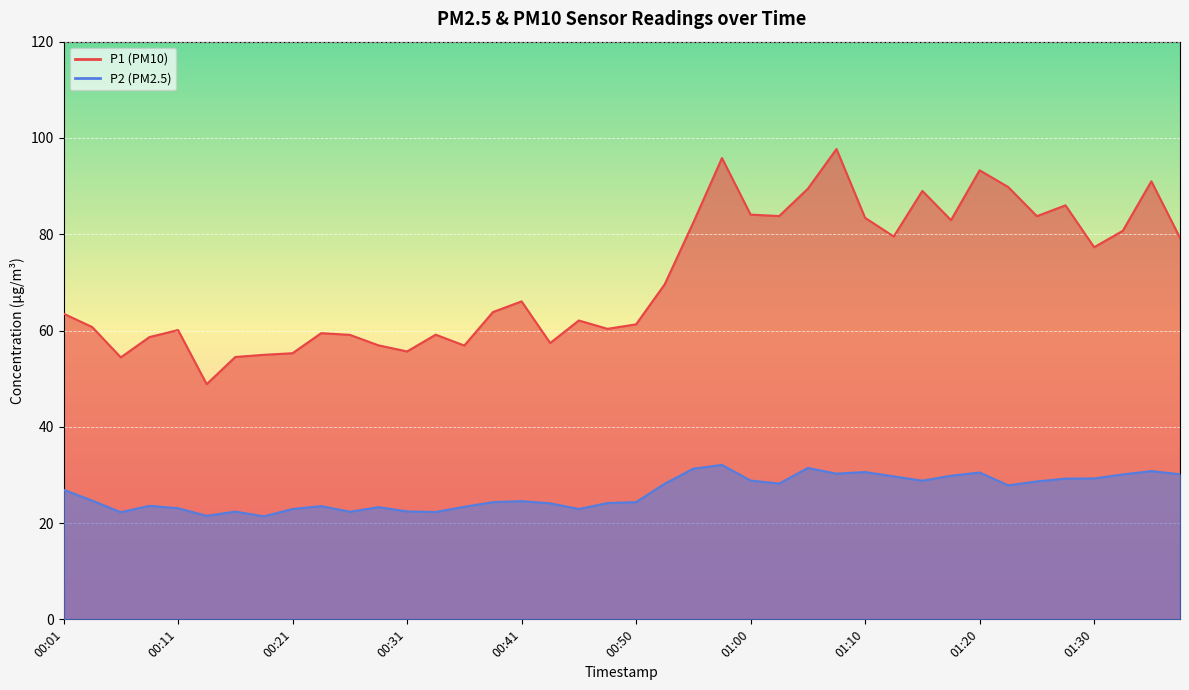

What is the difference between the maximum and second lowest values in the P2 series?

10.6